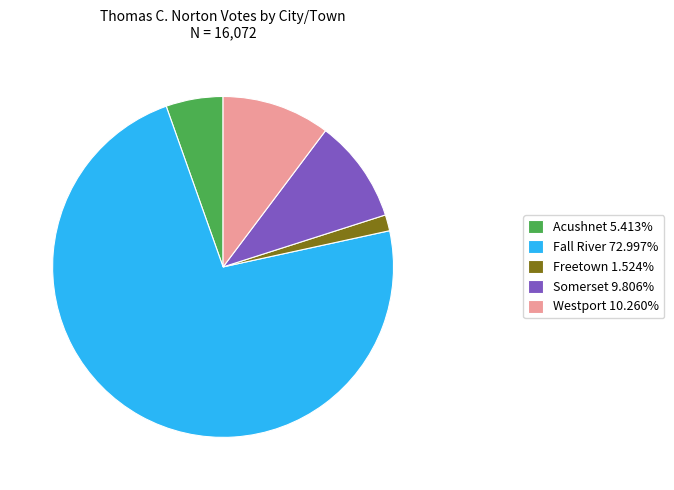

What is the ratio of the value at Acushnet 5.413% to the value at Freetown 1.524%?

3.6